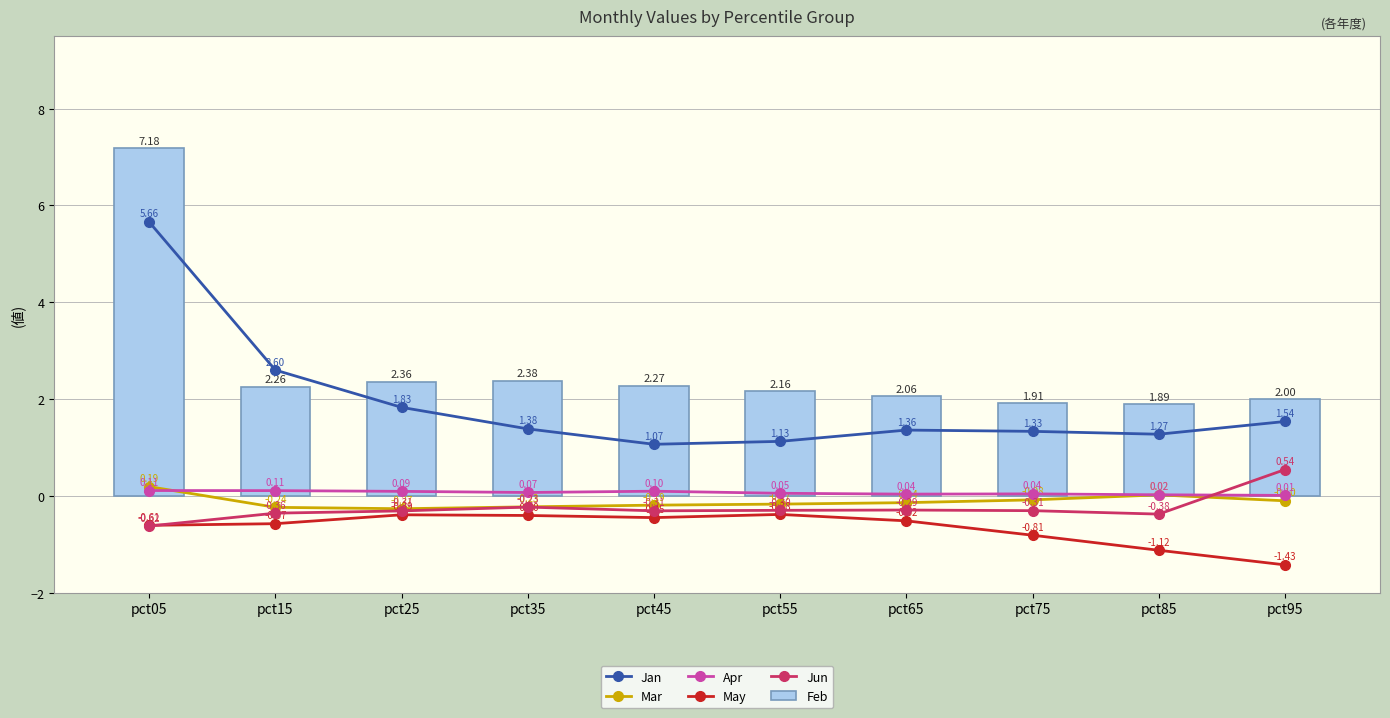

Reading left to right, extract all data points from this chart.

Jan: pct05=5.7	pct15=2.6	pct25=1.8	pct35=1.4	pct45=1.1	pct55=1.1	pct65=1.4	pct75=1.3	pct85=1.3	pct95=1.5
Mar: pct05=0.2	pct15=-0.2	pct25=-0.3	pct35=-0.2	pct45=-0.2	pct55=-0.2	pct65=-0.1	pct75=-0.1	pct85=0.0	pct95=-0.1
Apr: pct05=0.1	pct15=0.1	pct25=0.1	pct35=0.1	pct45=0.1	pct55=0.1	pct65=0.0	pct75=0.0	pct85=0.0	pct95=0.0
May: pct05=-0.6	pct15=-0.6	pct25=-0.4	pct35=-0.4	pct45=-0.4	pct55=-0.4	pct65=-0.5	pct75=-0.8	pct85=-1.1	pct95=-1.4
Jun: pct05=-0.6	pct15=-0.4	pct25=-0.3	pct35=-0.2	pct45=-0.3	pct55=-0.3	pct65=-0.3	pct75=-0.3	pct85=-0.4	pct95=0.5
Feb: pct05=7.2	pct15=2.3	pct25=2.4	pct35=2.4	pct45=2.3	pct55=2.2	pct65=2.1	pct75=1.9	pct85=1.9	pct95=2.0